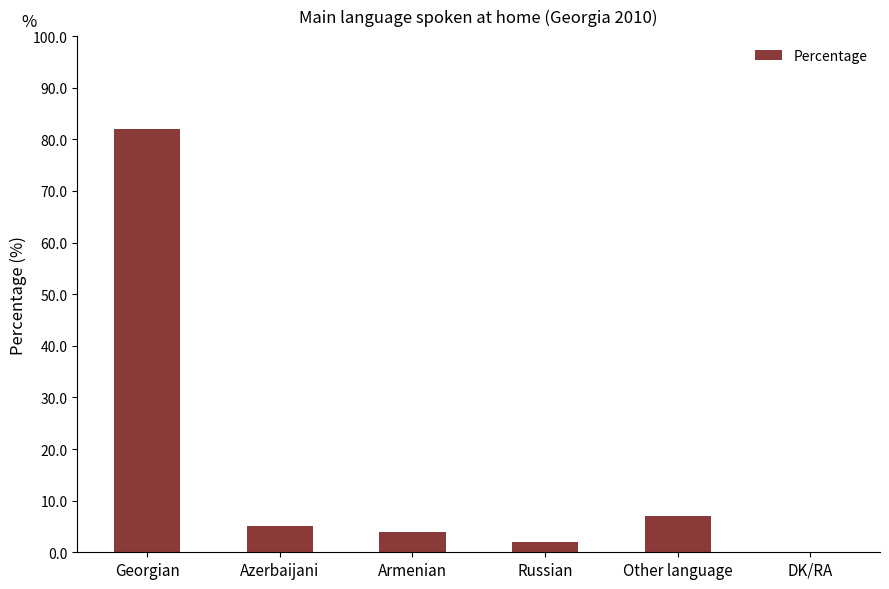

Are the bars horizontal?

No